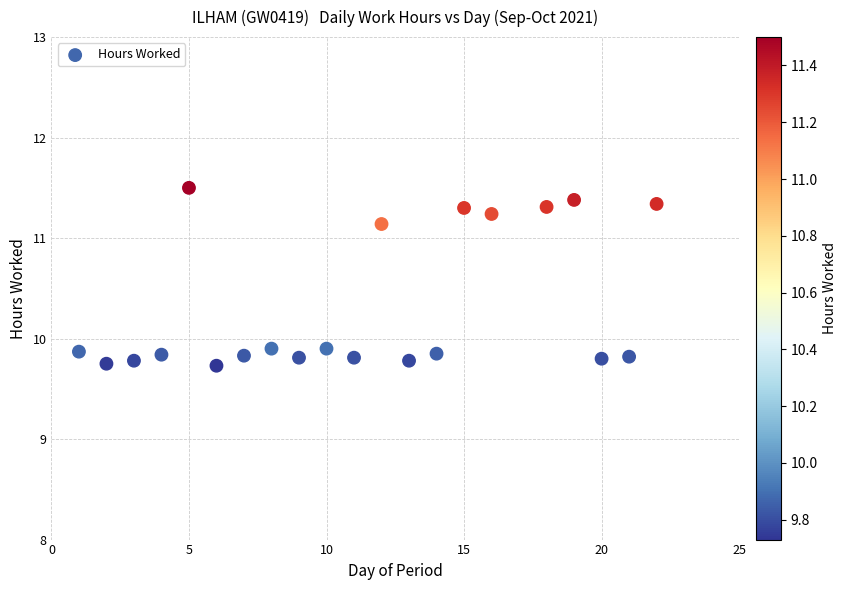

What is the range of Y values (max minus min)?

1.8